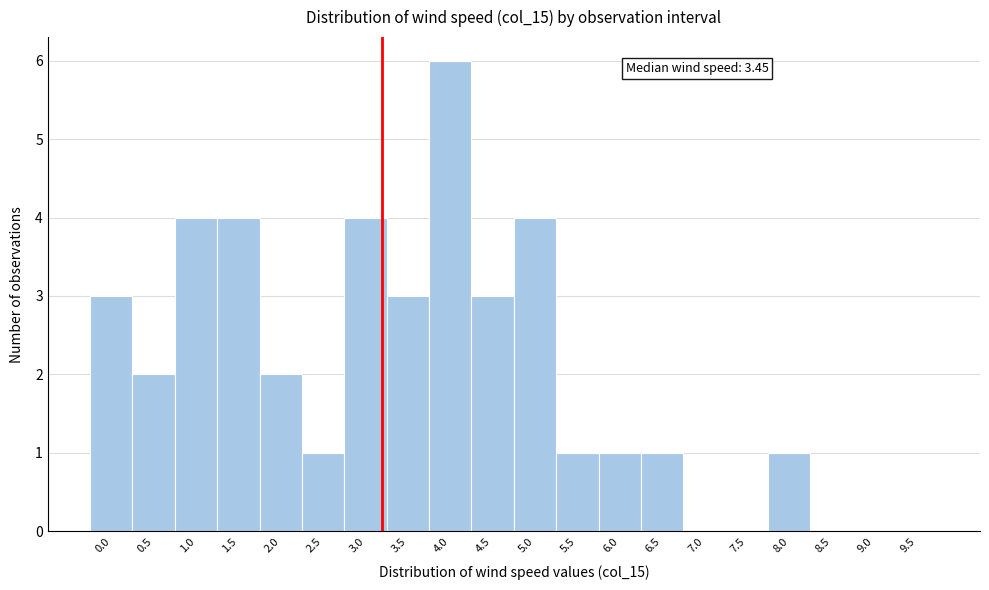

Reading left to right, extract all data points from this chart.

0.0=3	0.5=2	1.0=4	1.5=4	2.0=2	2.5=1	3.0=4	3.5=3	4.0=6	4.5=3	5.0=4	5.5=1	6.0=1	6.5=1	7.0=0	7.5=0	8.0=1	8.5=0	9.0=0	9.5=0